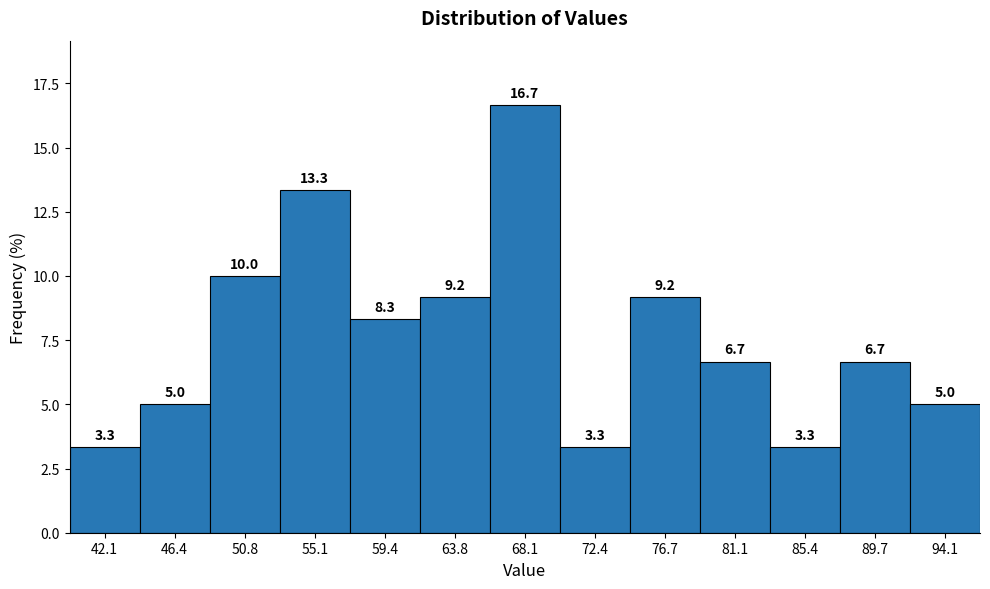

Reading left to right, extract all data points from this chart.

42.1=3.3	46.4=5.0	50.8=10.0	55.1=13.3	59.4=8.3	63.8=9.2	68.1=16.7	72.4=3.3	76.7=9.2	81.1=6.7	85.4=3.3	89.7=6.7	94.1=5.0